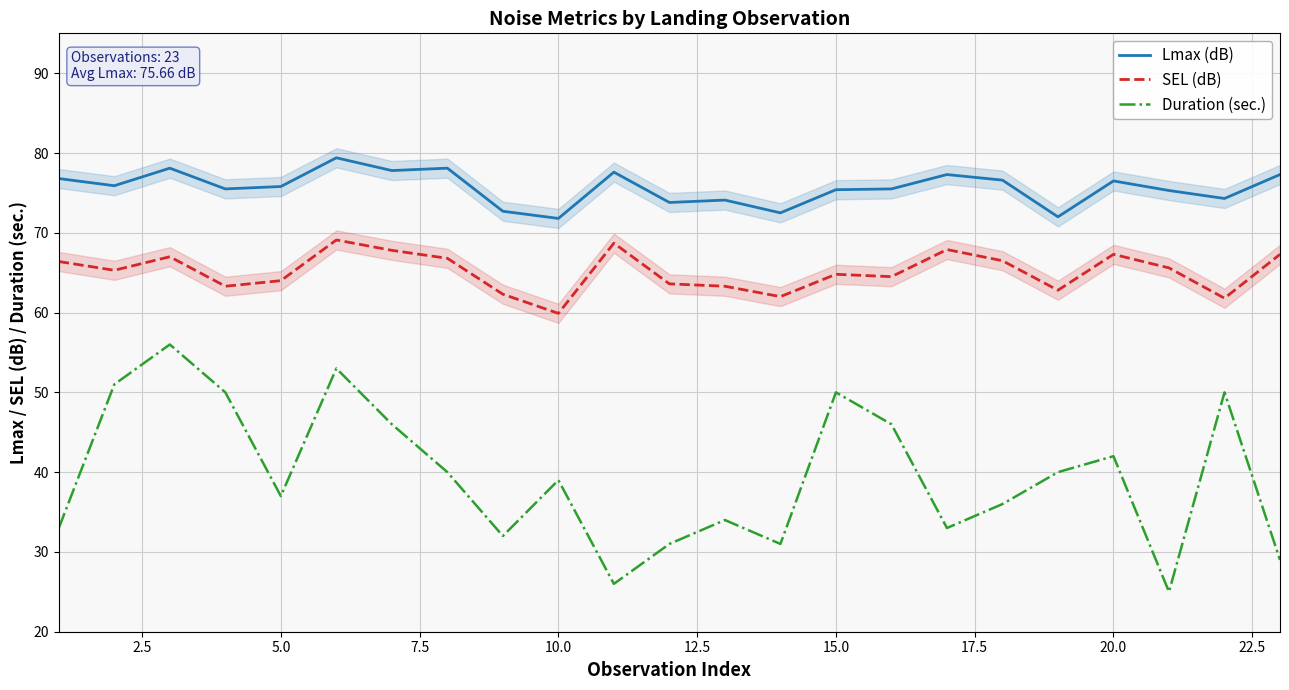

How many lines are shown in the chart?

3